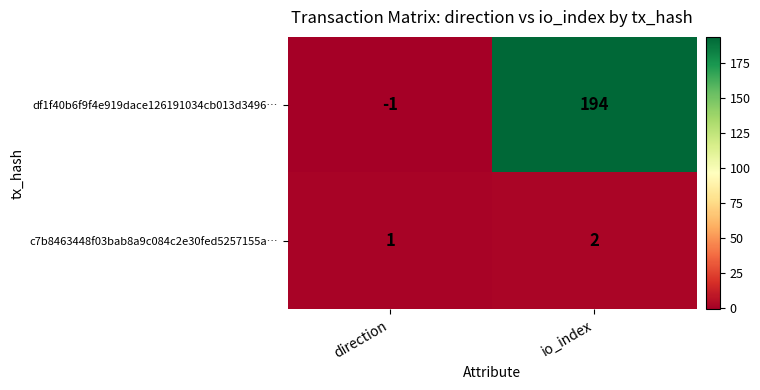

At which category is the sum across all series the highest?

io_index